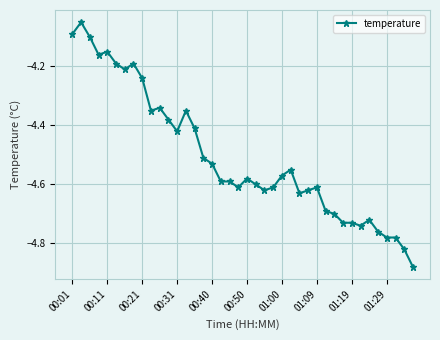

True or false: the data has more than 2 interior local peaks.

True